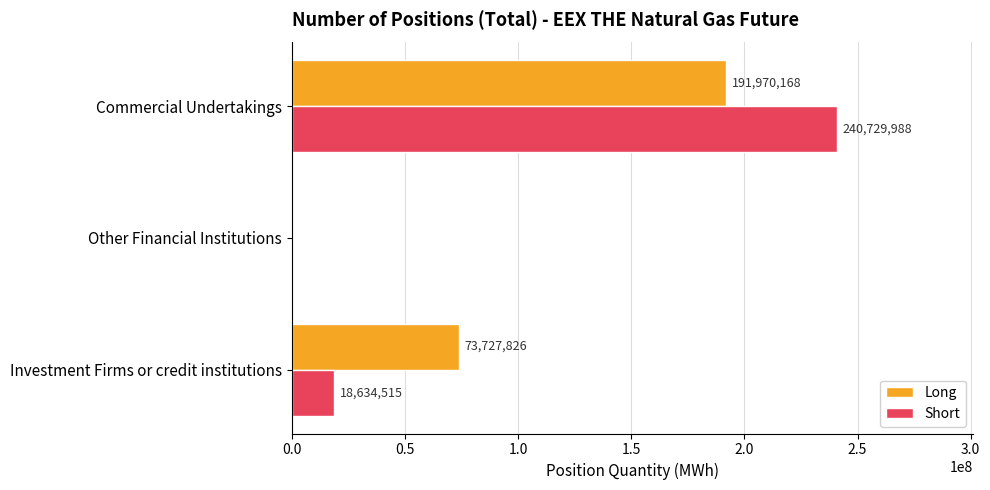

Where is Long nearest to the value 95985084?

Investment Firms or credit institutions